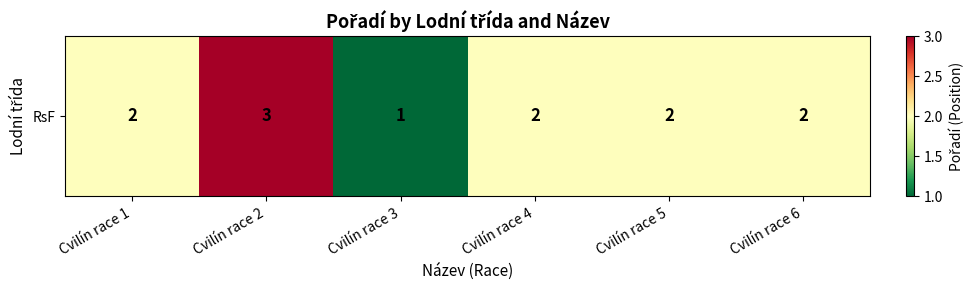

Rank the categories by value from lowest to highest.

Cvilín race 3, Cvilín race 1, Cvilín race 4, Cvilín race 5, Cvilín race 6, Cvilín race 2